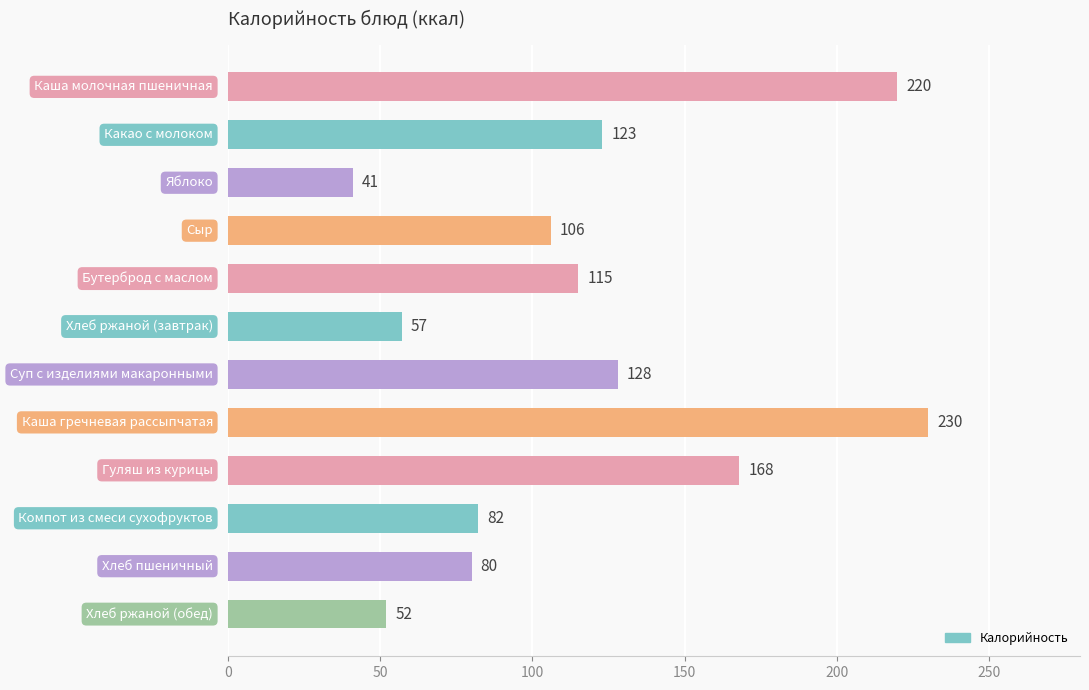

What is the sum of all values?

1402